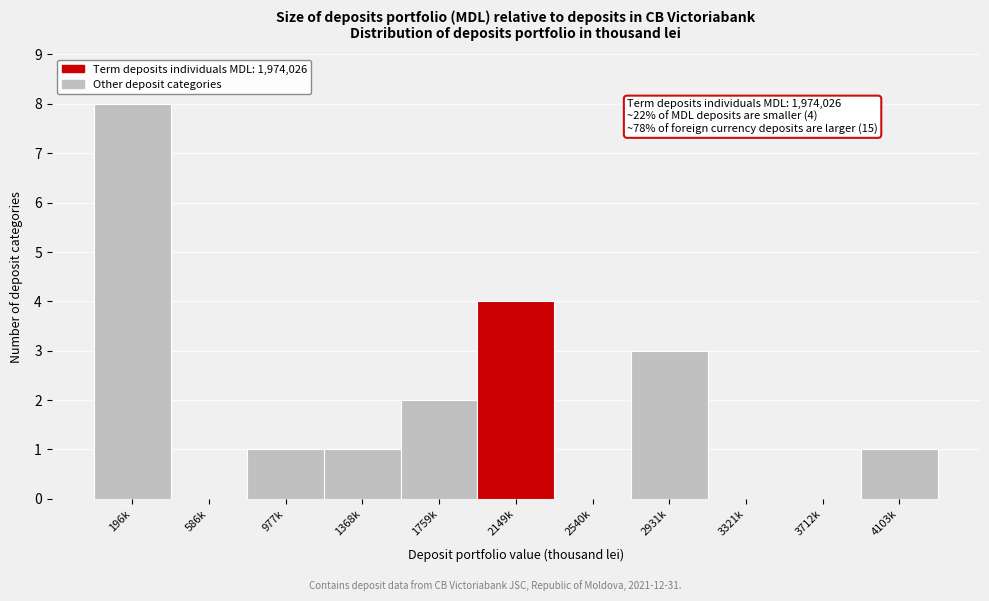

Reading left to right, transcribe all the data shown in this chart.

196k=8	586k=0	977k=1	1368k=1	1759k=2	2149k=4	2540k=0	2931k=3	3321k=0	3712k=0	4103k=1